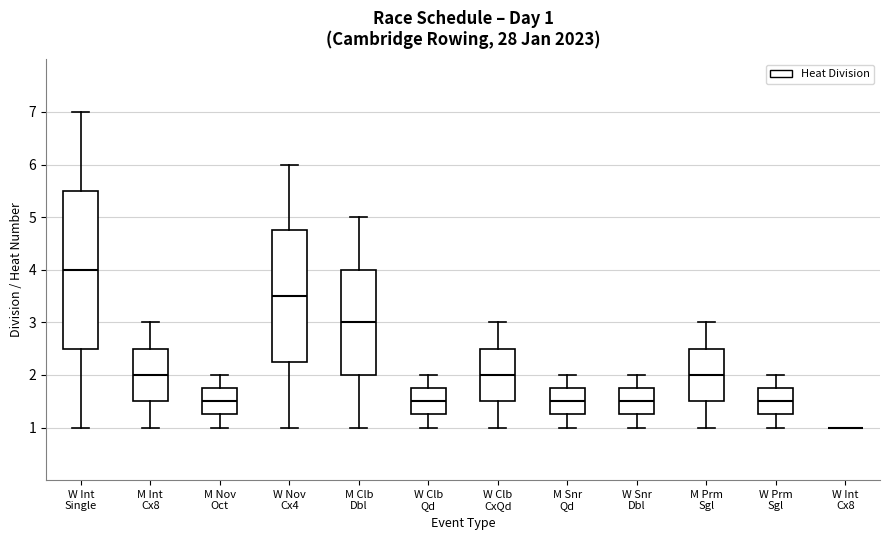

Comparing the boxes themselves (not the whiskers), which one is the tallest?

W Int Single